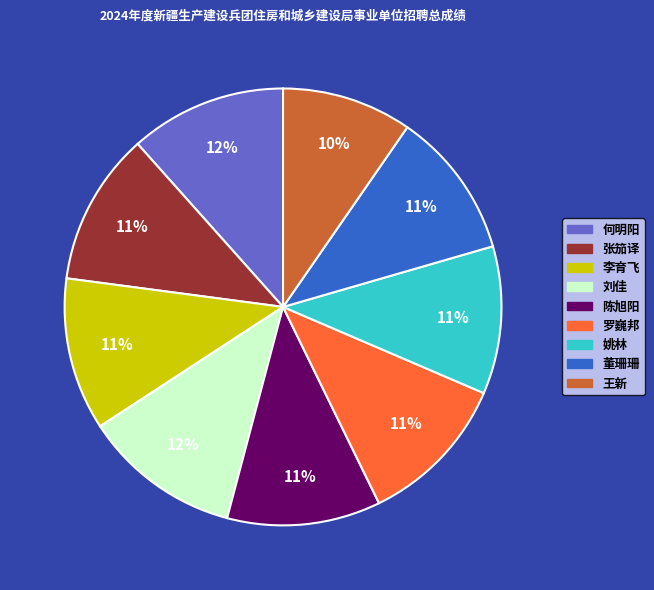

To the nearest percent, what portion does 刘佳 represent?

12%